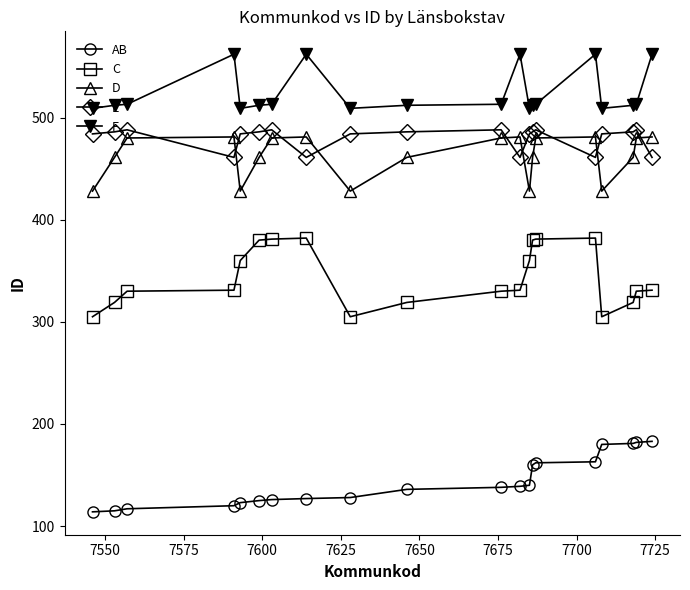

What is the sum of all F values?

10480